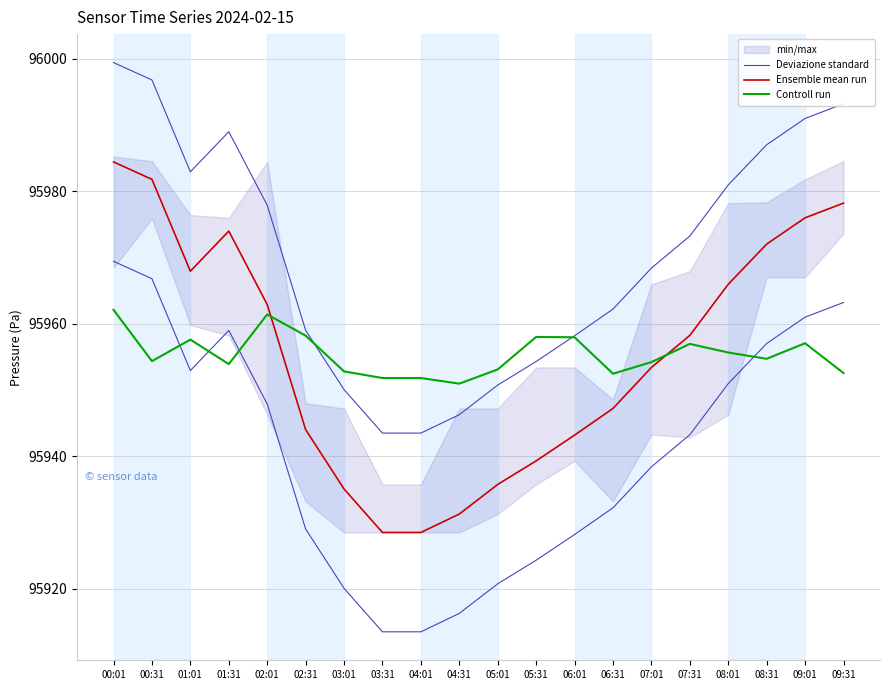

How many intersections are there between Controll run and Deviazione standard?

2